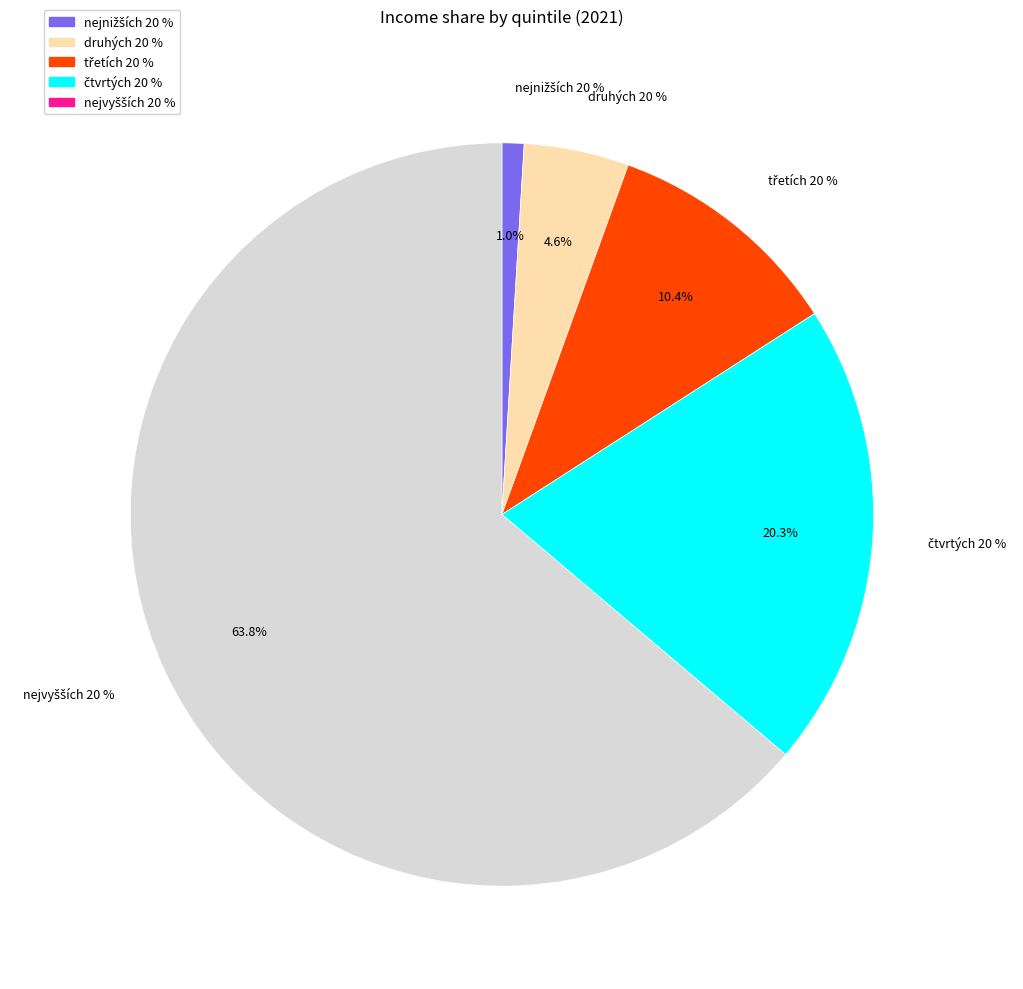

To the nearest percent, what is the difference between the largest and smallest slice percentages?

63%